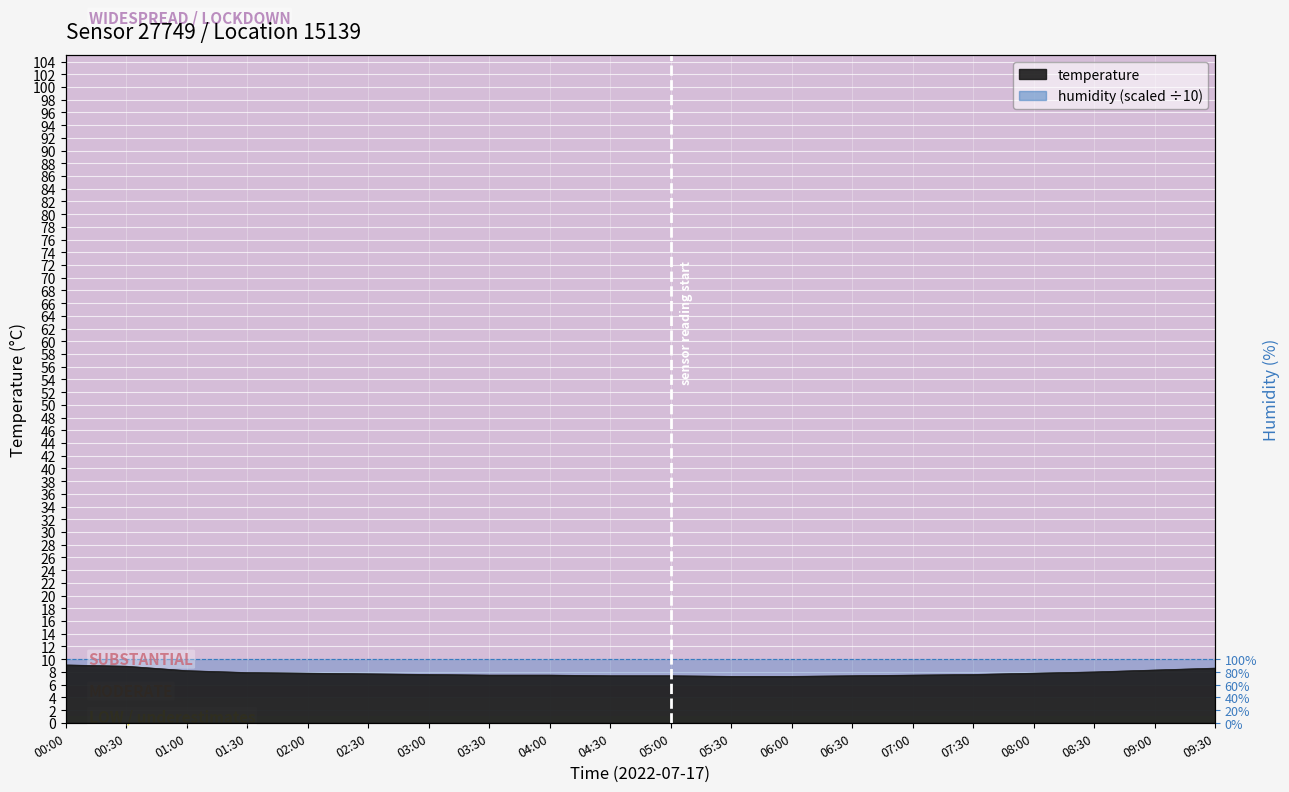

True or false: there are more than 0 points higher than both neighbors.

False